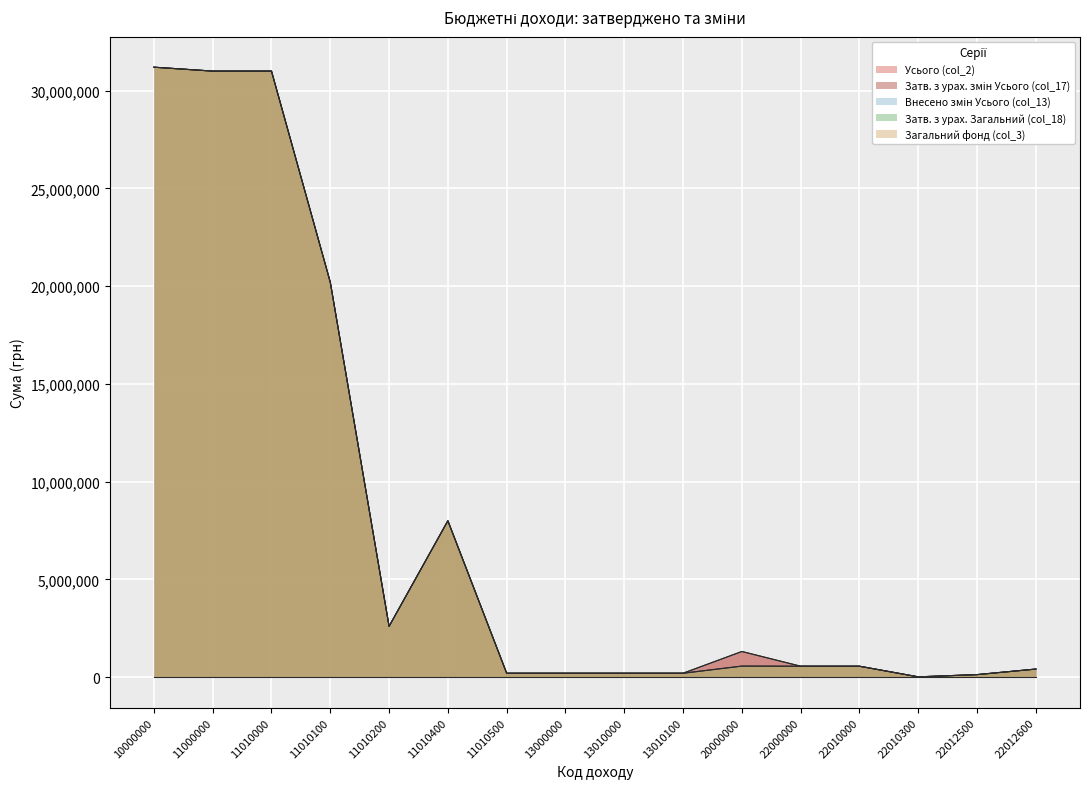

Which series has the largest total across all categories?

Усього (col_2)